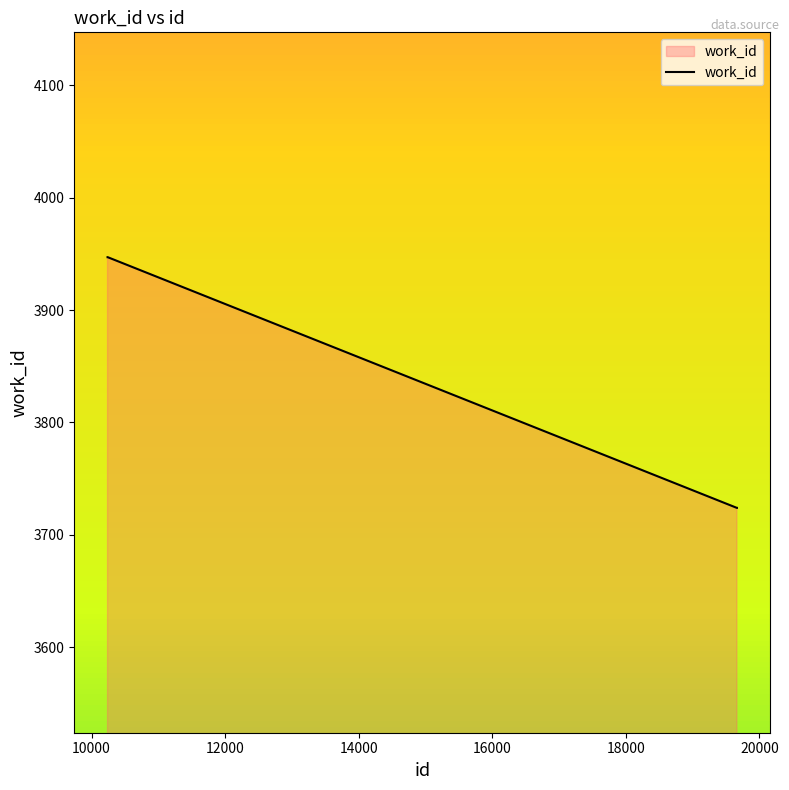

How many lines are shown in the chart?

1